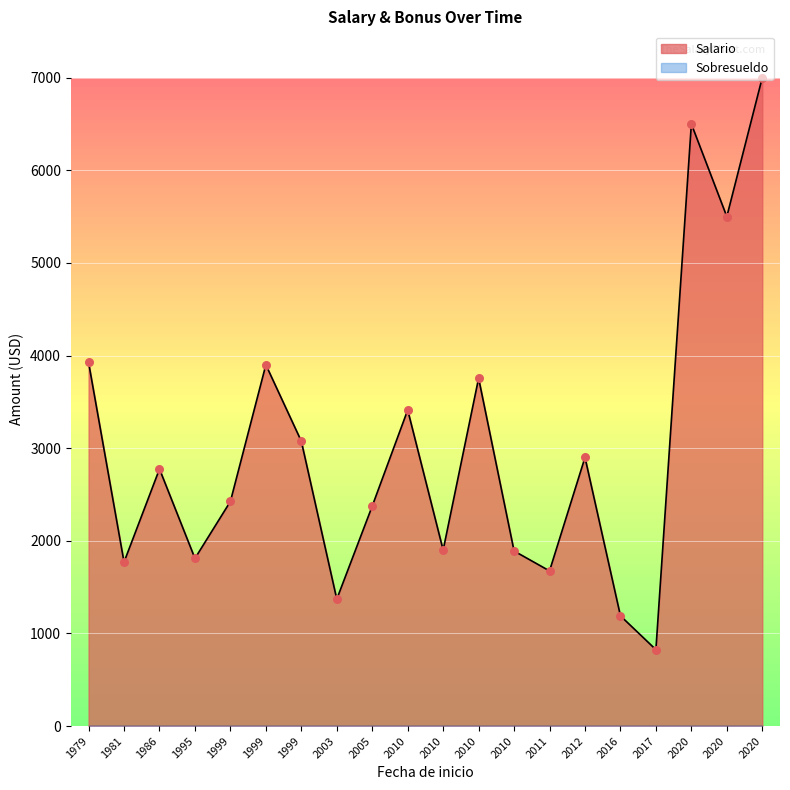

Which series contains the lowest Y value?

Sobresueldo